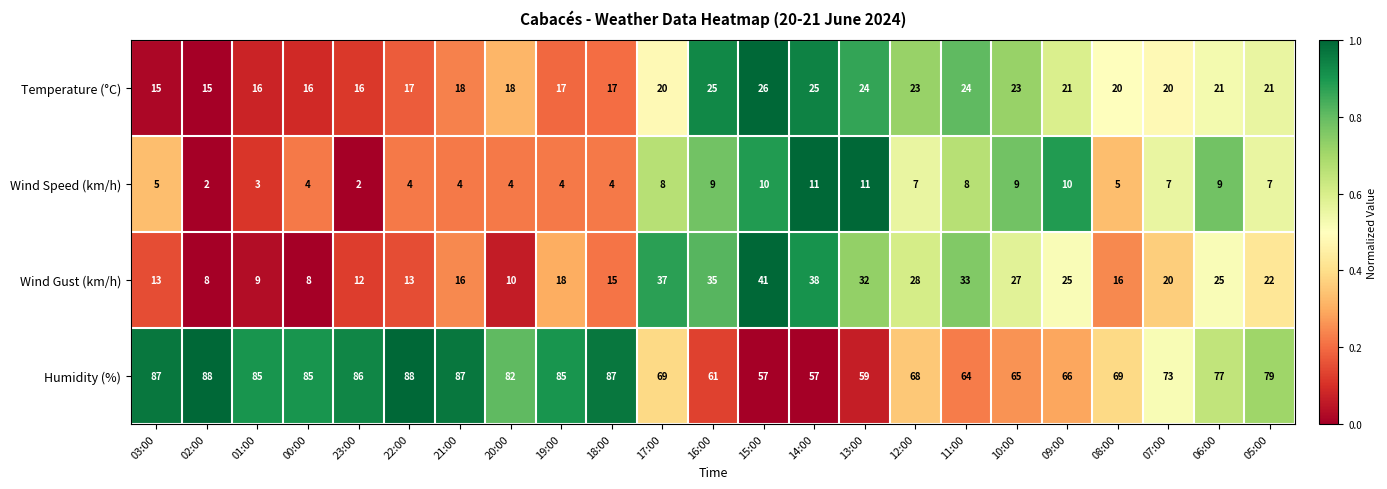

Is it true that Wind Speed (km/h) equals 4 at 21:00?

True